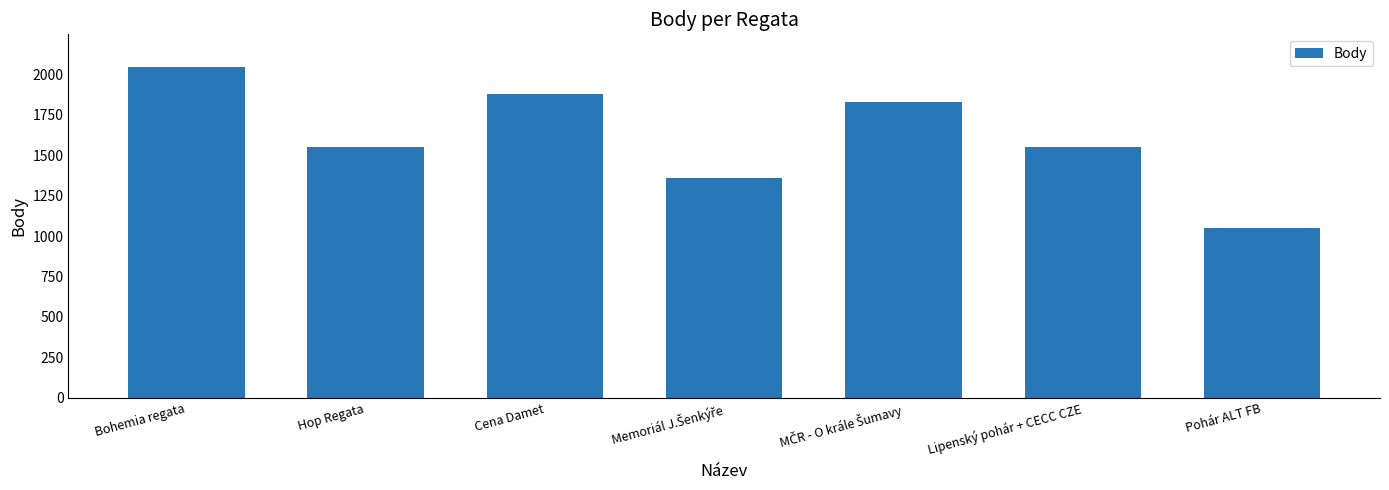

Reading left to right, transcribe all the data shown in this chart.

2042	1553	1876	1360	1831	1553	1049